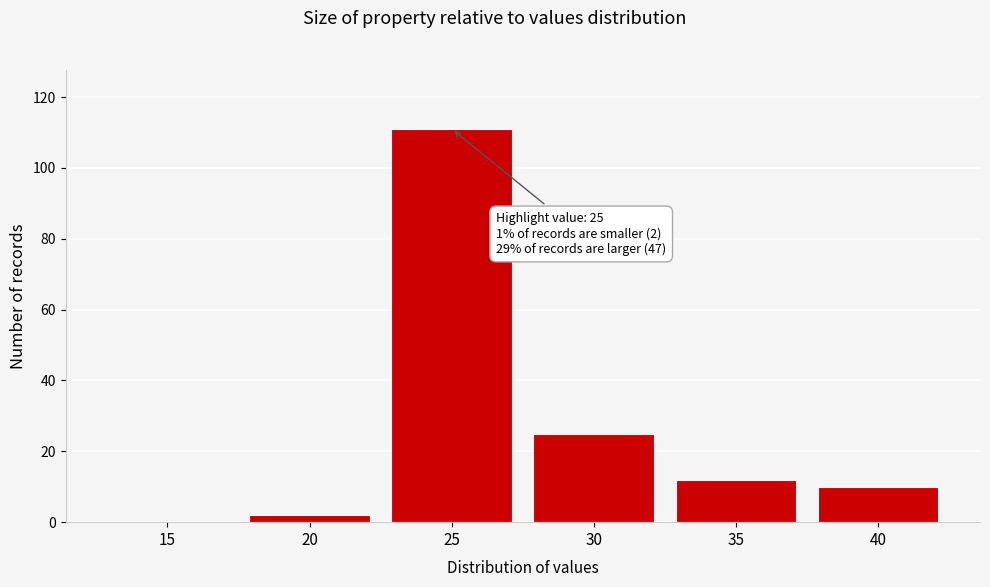

Reading left to right, extract all data points from this chart.

15=0	20=2	25=111	30=25	35=12	40=10